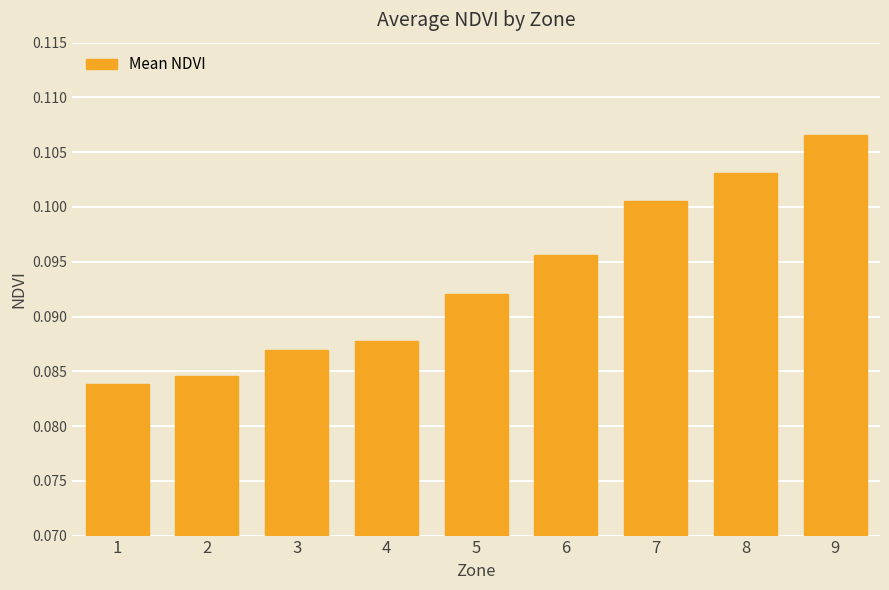

Count the values in the range 0 to 1.

9